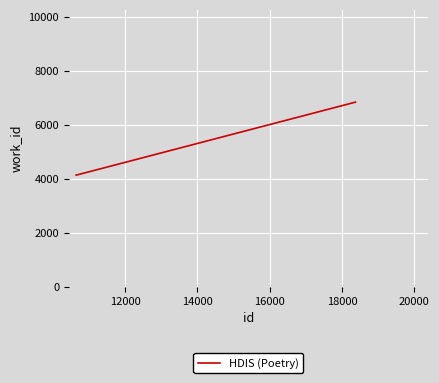

What is the difference between the maximum and minimum values?

2702